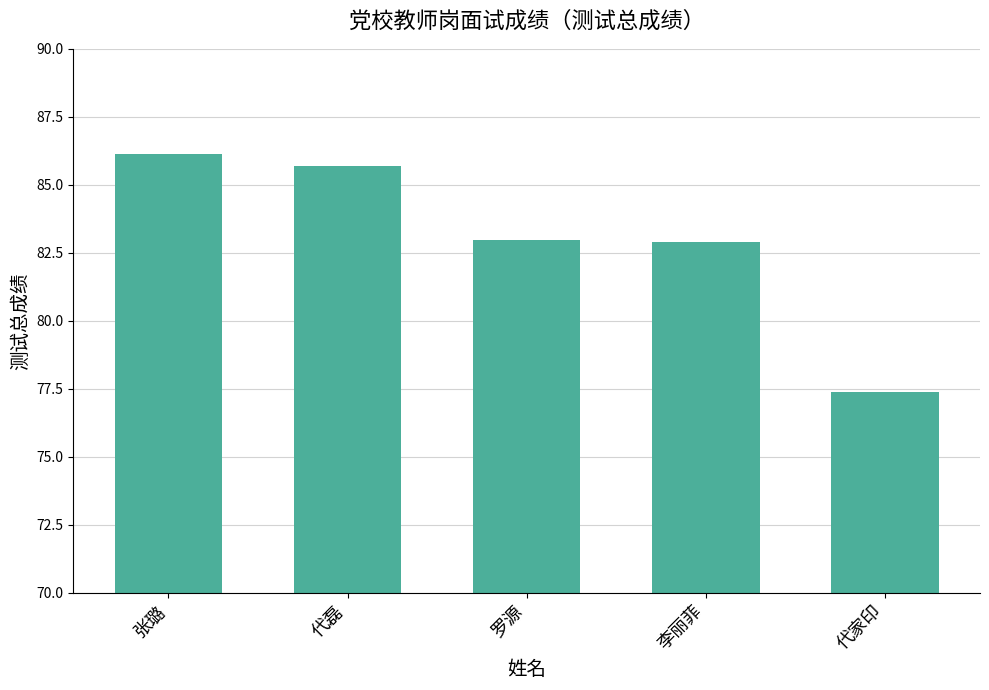

What is the label of the 5th bar from the left?

代家印